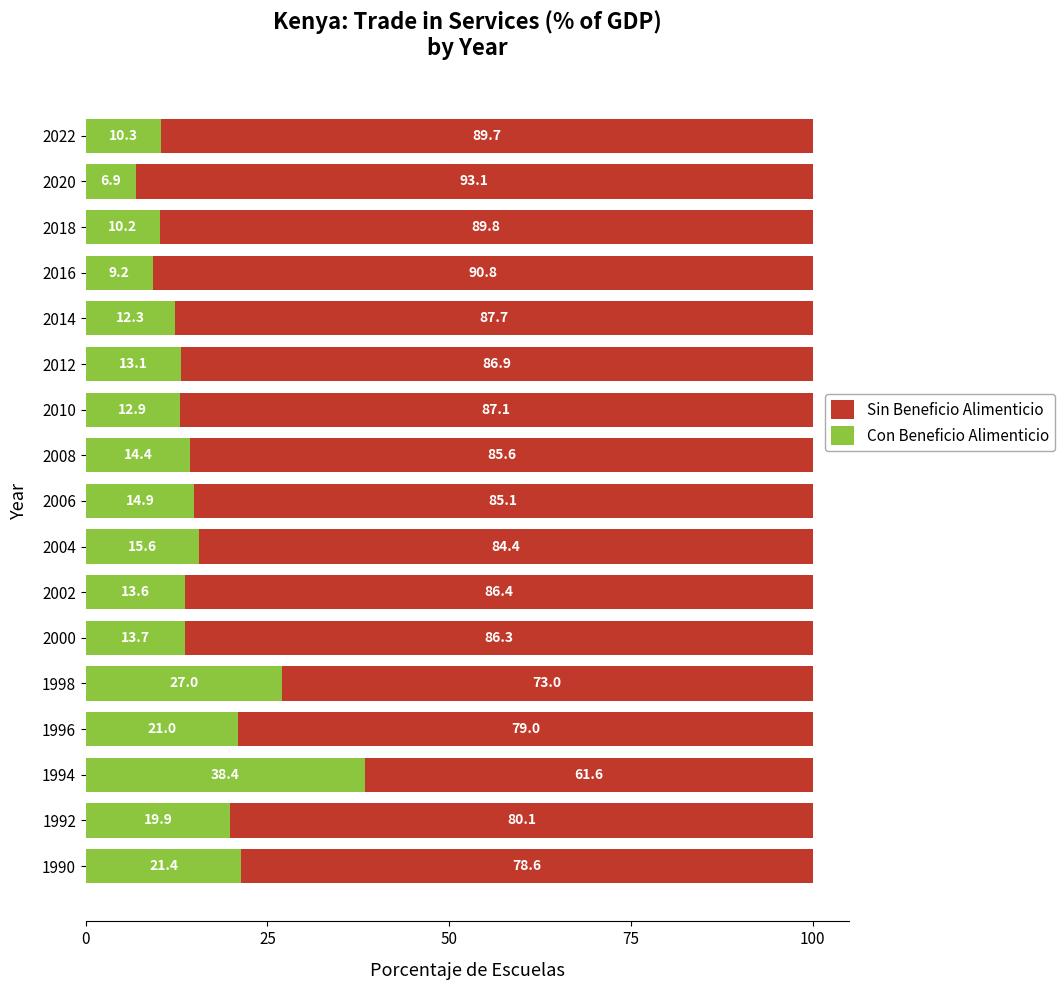

What is the total value across all series at 2010?

100.0